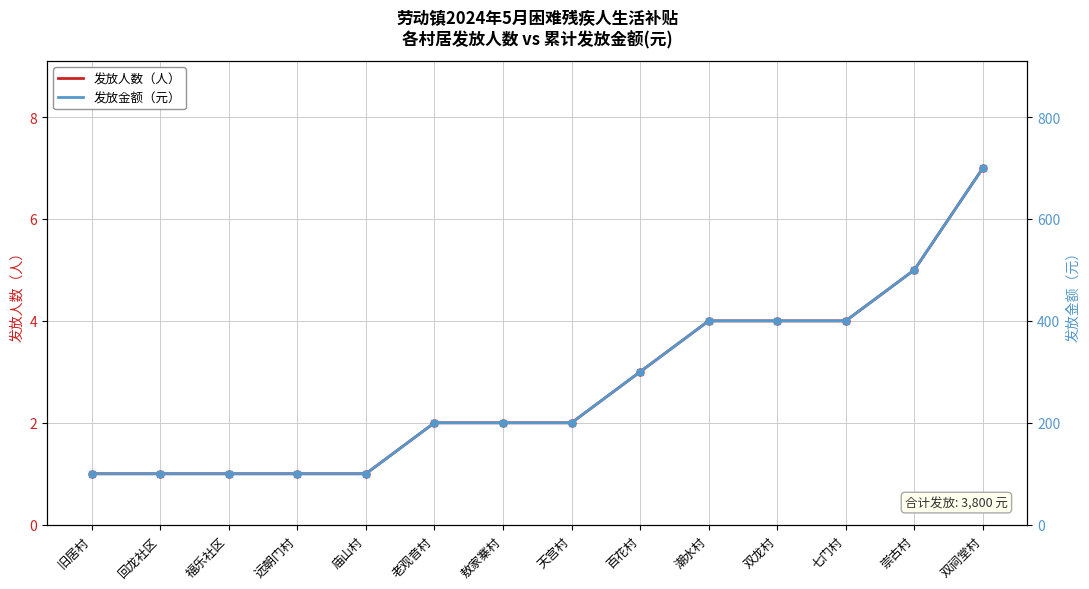

Read the 发放金额（元） value at 双祠堂村, to the nearest 10.

700